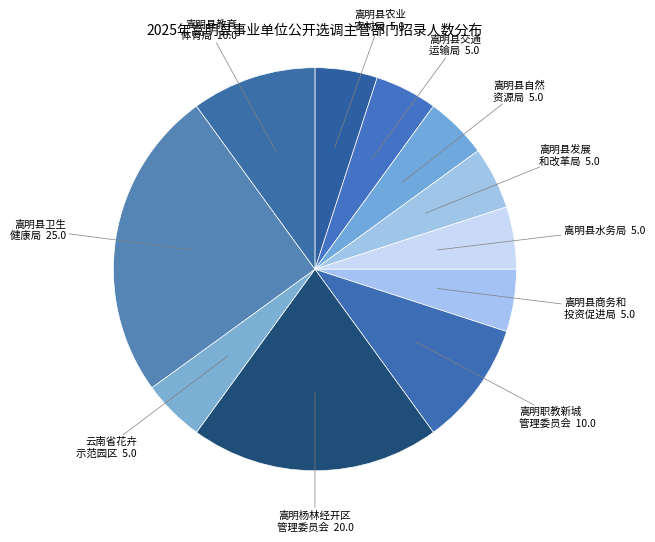

How many segments does this pie chart have?

11